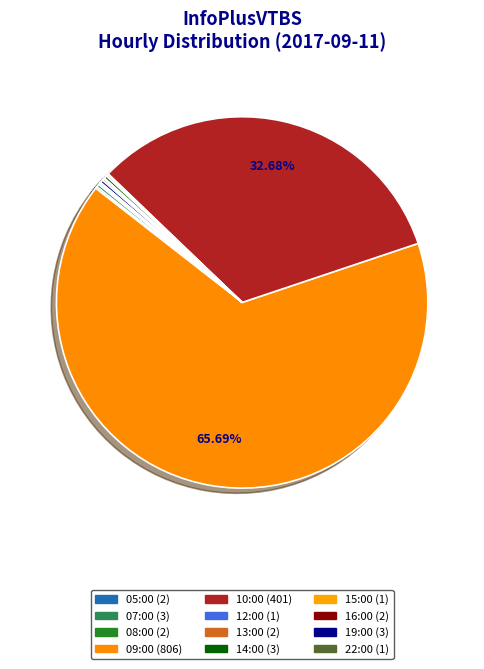

Does 14:00 account for over 50% of the chart?

No